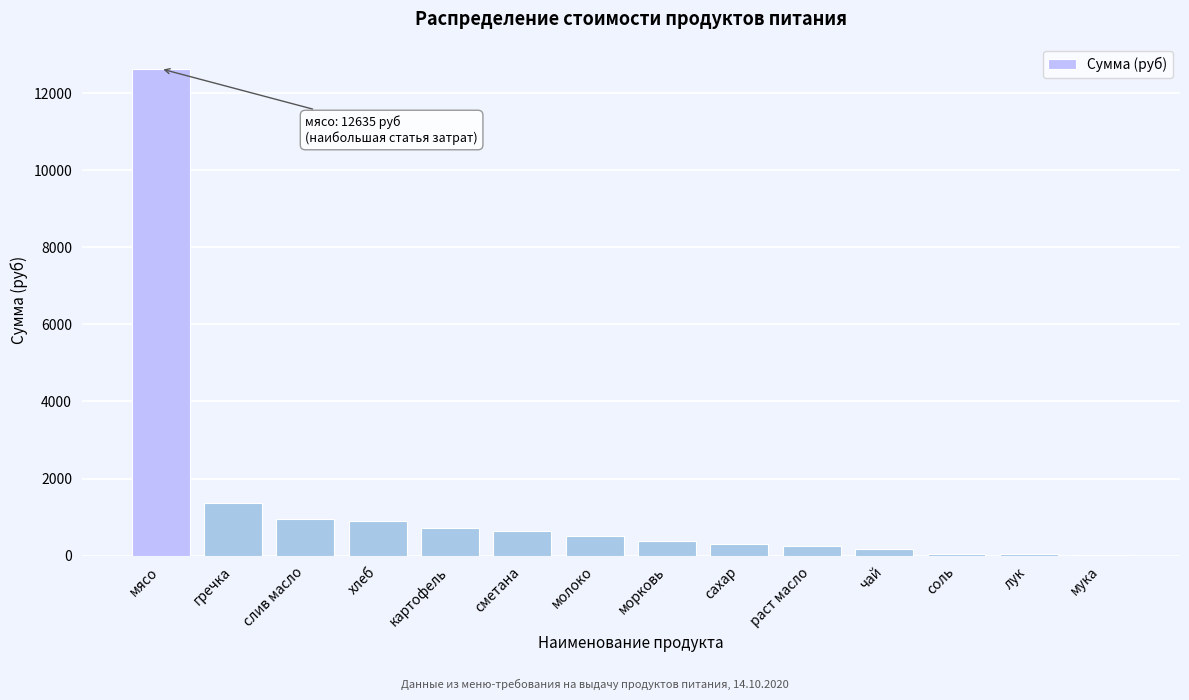

Which label corresponds to the largest value in the chart?

мясо